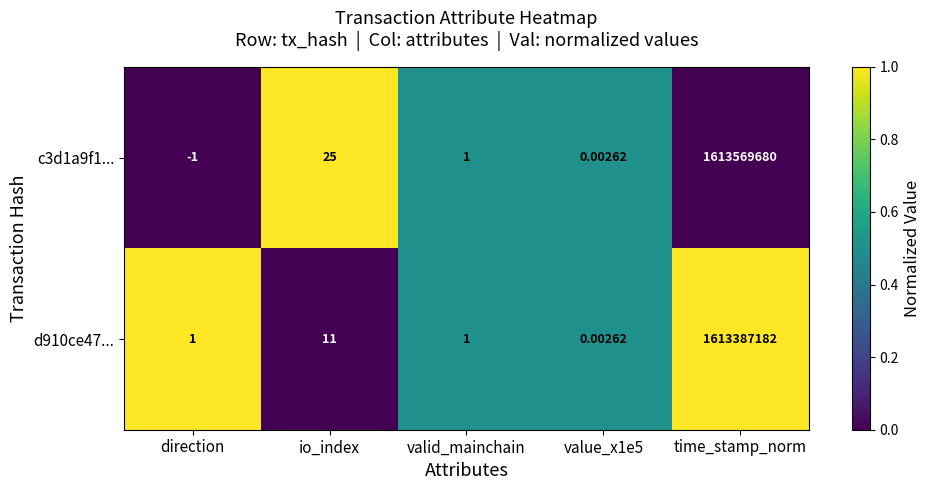

Where does the c3d1a9f1... series first go above 1?

io_index